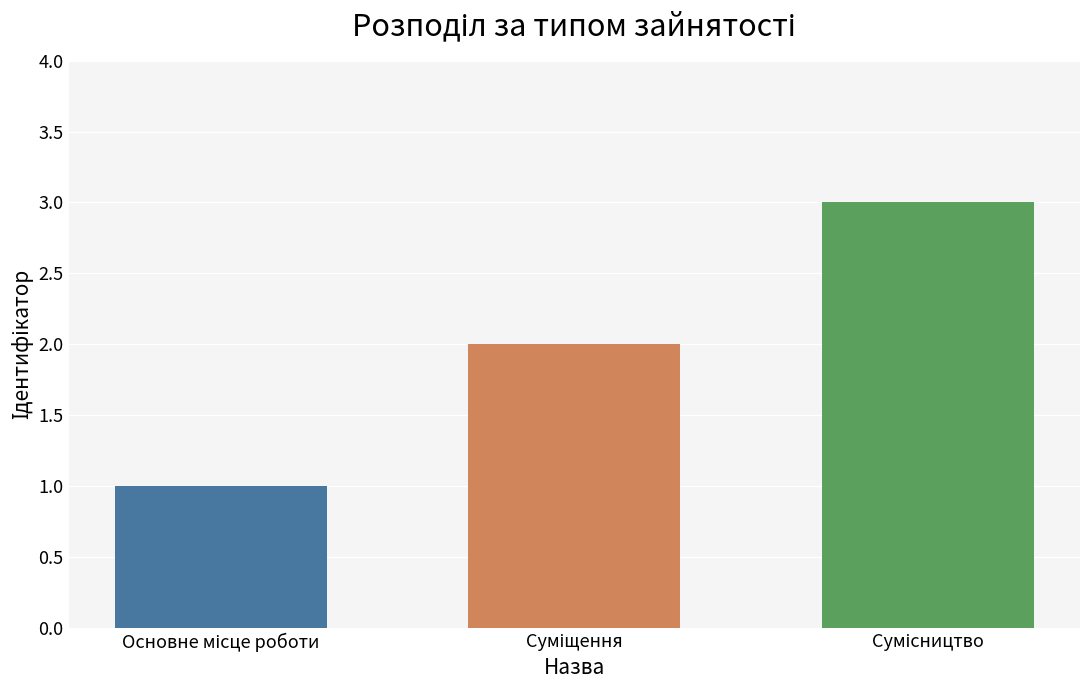

What is the greatest value displayed?

3